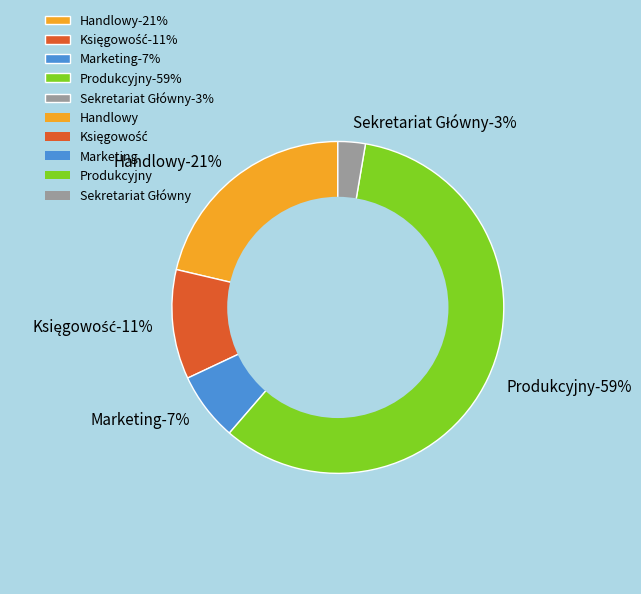

Combined, do Marketing and Sekretariat Główny account for over 50%?

No